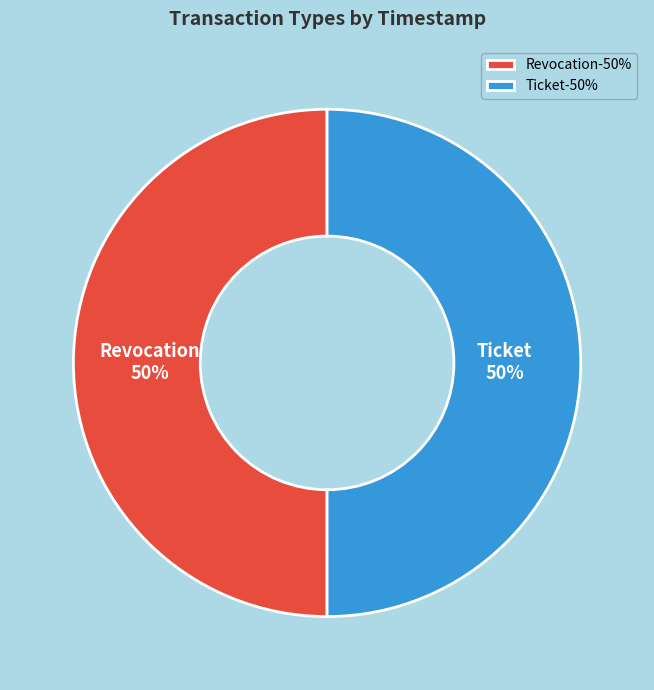

Is the sum of Revocation and Ticket greater than half?

Yes